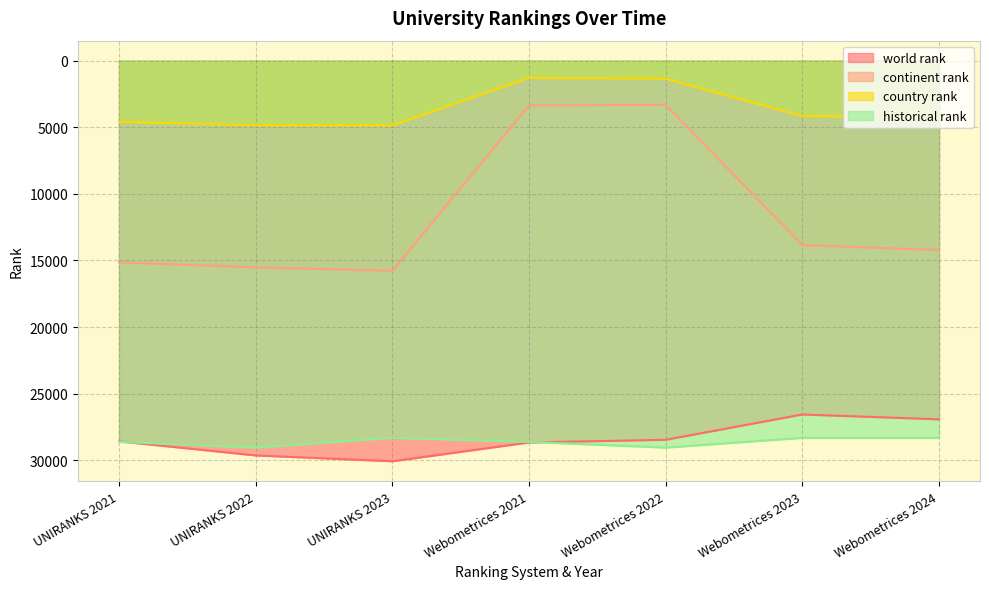

At how many categories does at least one series exceed 8829?

7